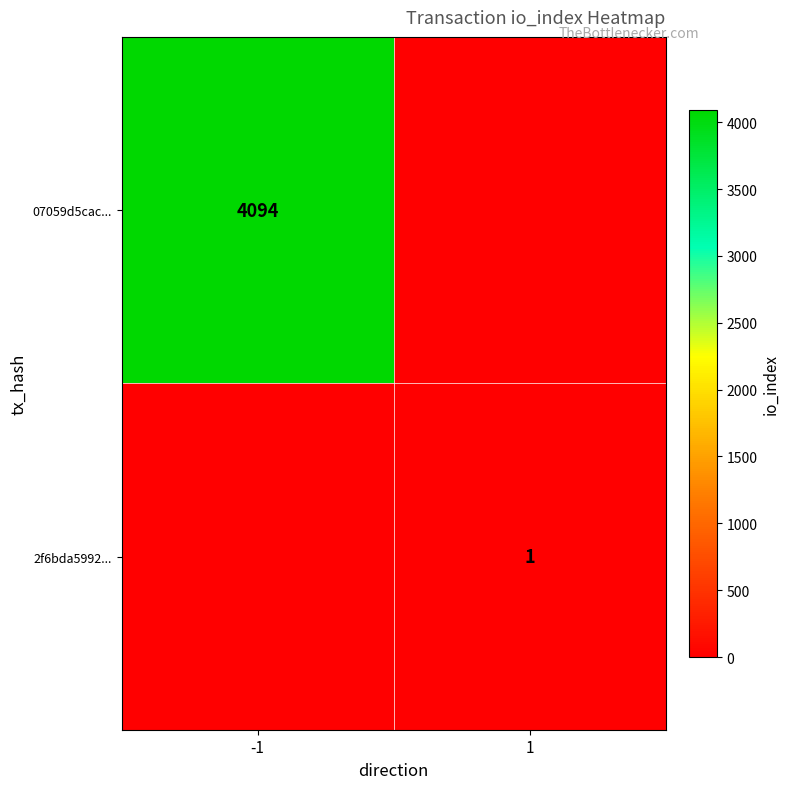

True or false: 07059d5cac... has a value of 2834 at -1.

False